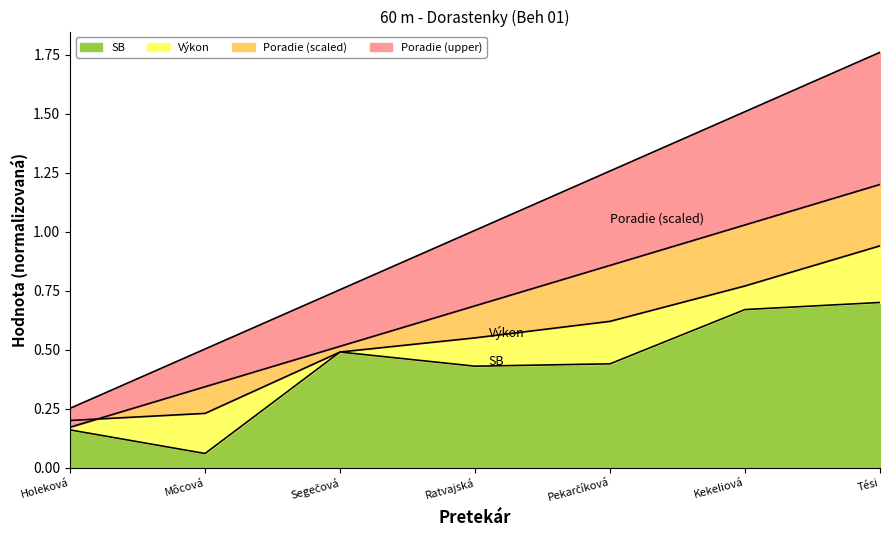

Where do Výkon and Poradie first cross each other?

Holeková and Môcová